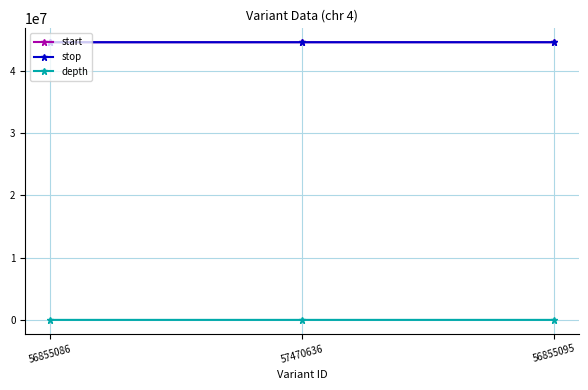

At how many categories does at least one series exceed 26004672?

3